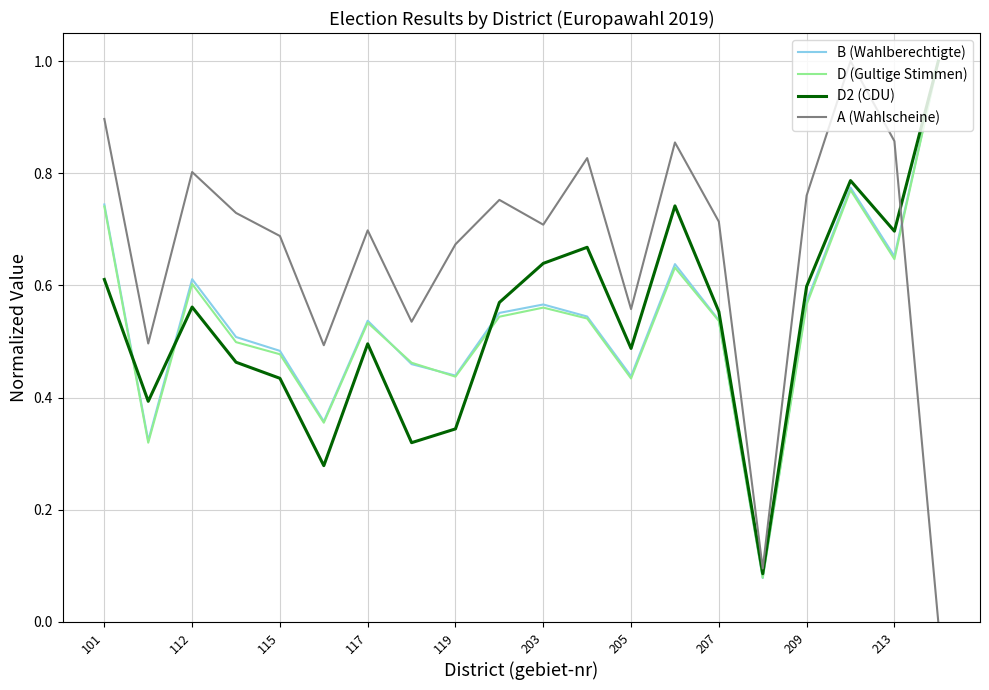

What are all the series names shown in the legend?

B (Wahlberechtigte), D (Gultige Stimmen), D2 (CDU), A (Wahlscheine)